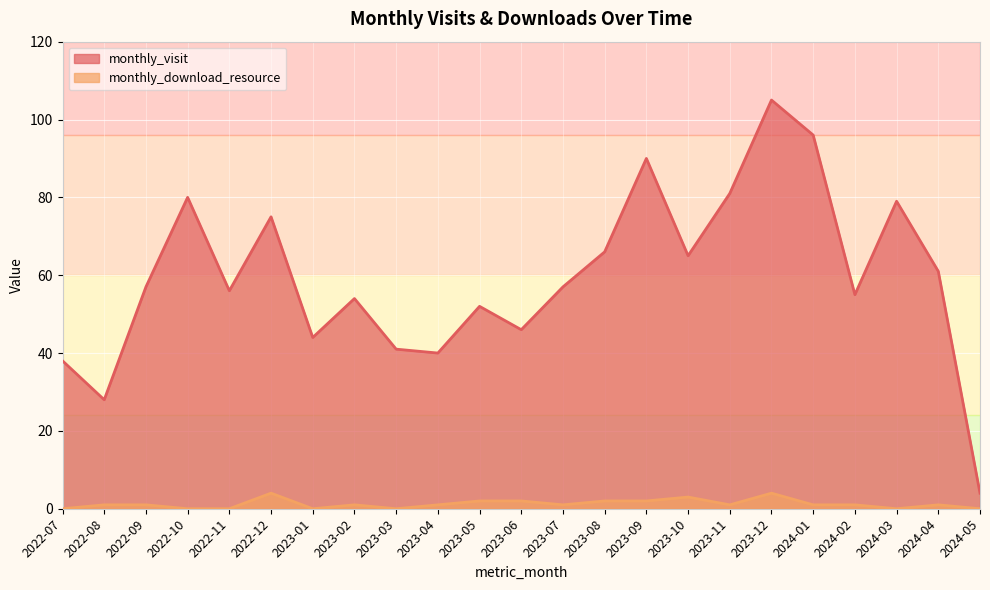

What is the difference between the second highest and second lowest values in the monthly_download_resource series?

4